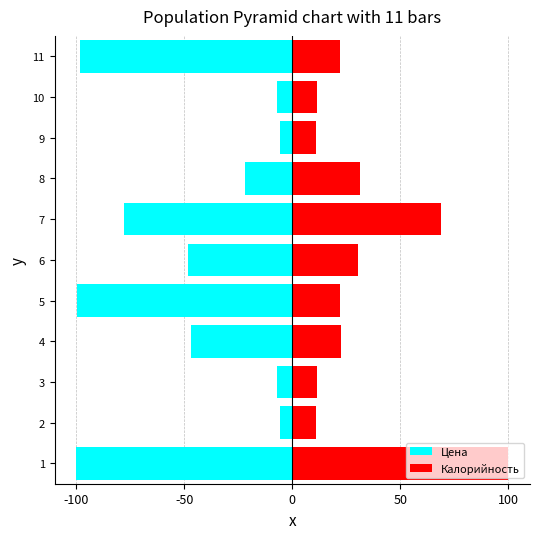

How many data points in Цена are above -46?

5